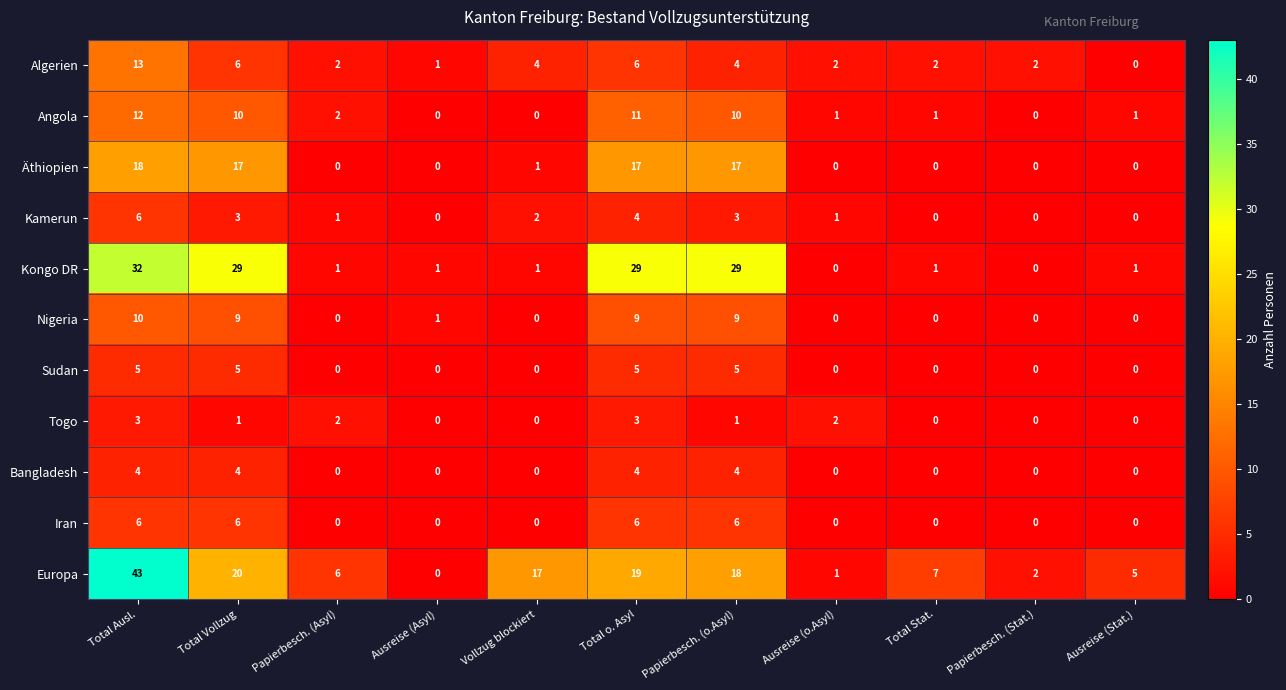

The Sudan series shows 0 at Vollzug blockiert. True or false?

True